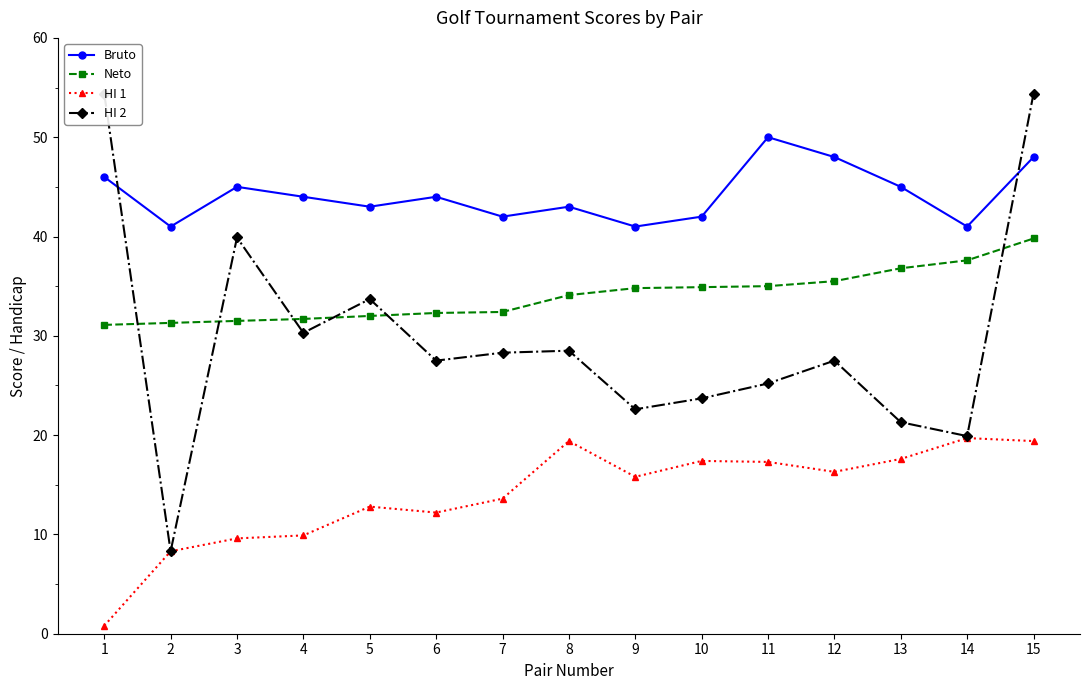

True or false: HI 2 has more than 0 points higher than both neighbors.

True